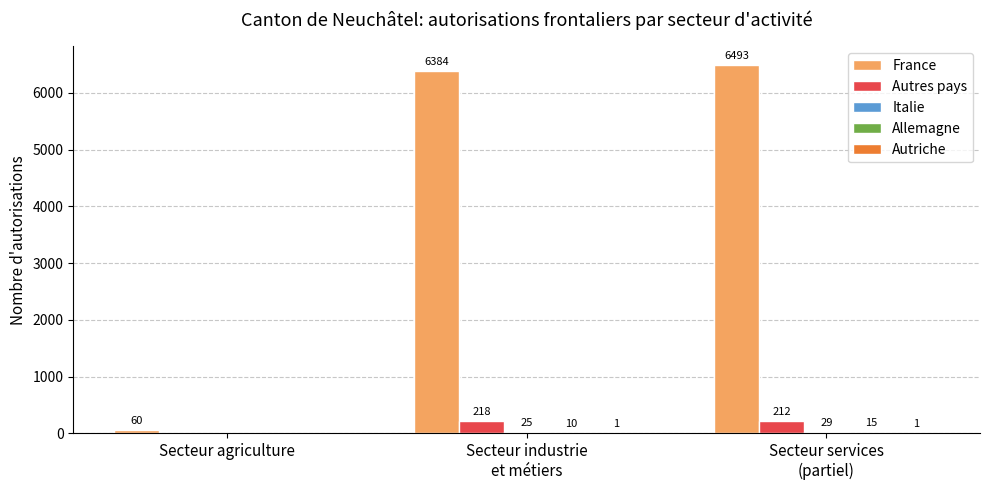

Which series changed the most between Secteur agriculture and Secteur industrie
et métiers?

France